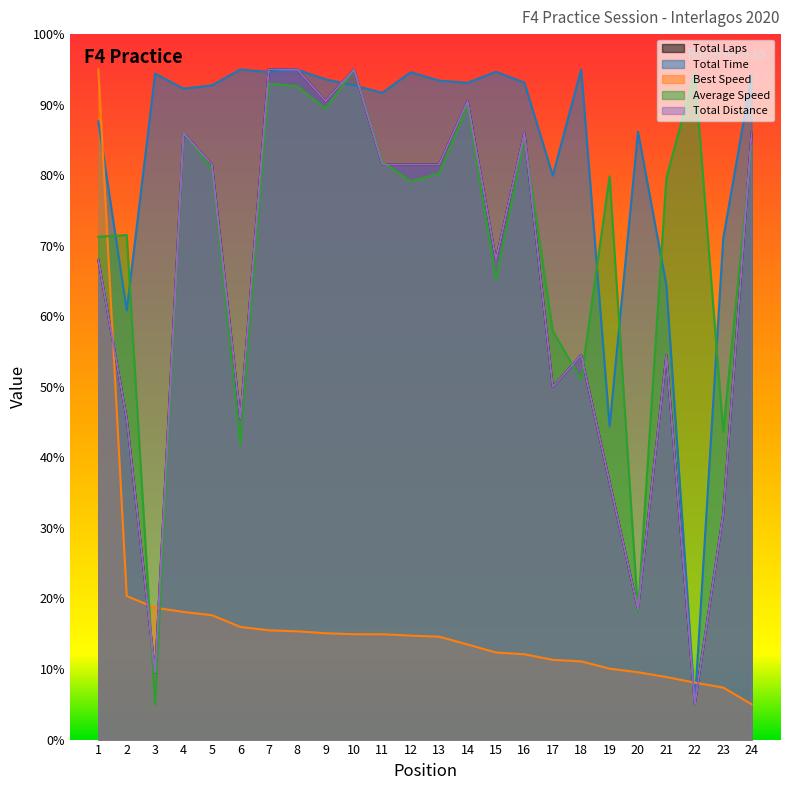

Between which two adjacent categories do Total Laps and Total Time first intersect?

6 and 7